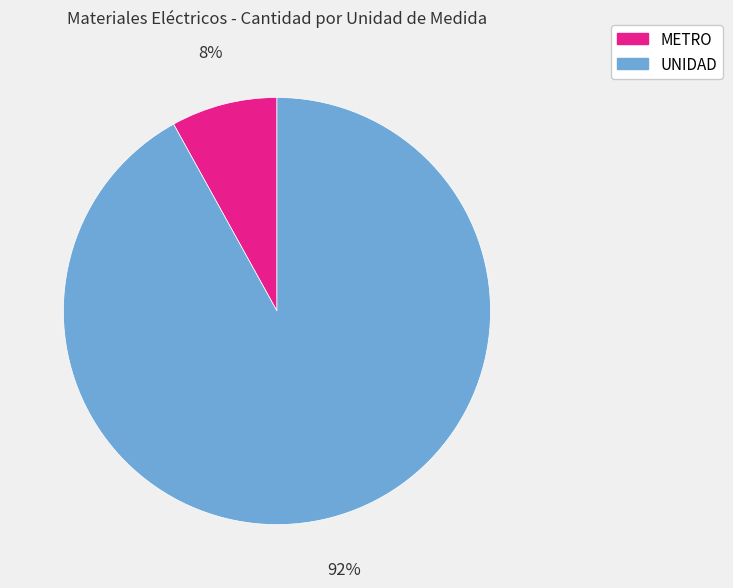

How many segments does this pie chart have?

2